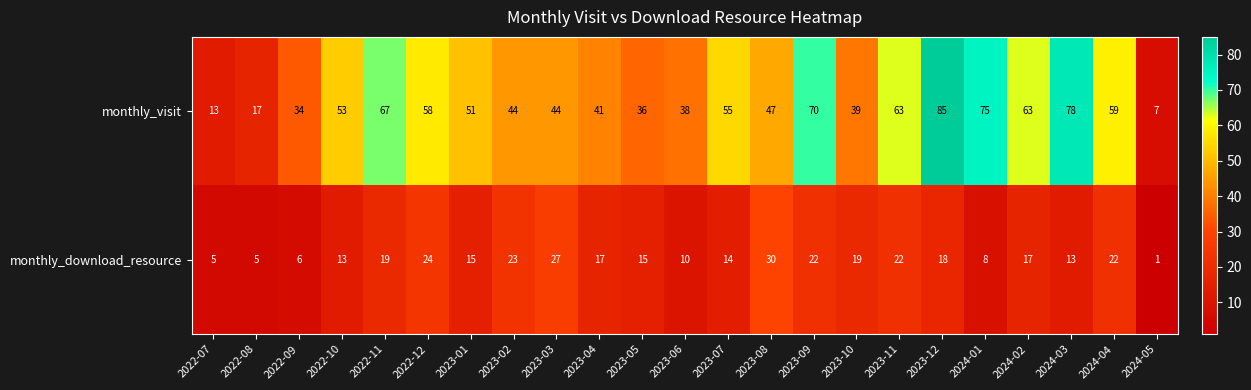

What is the greatest value displayed?

85